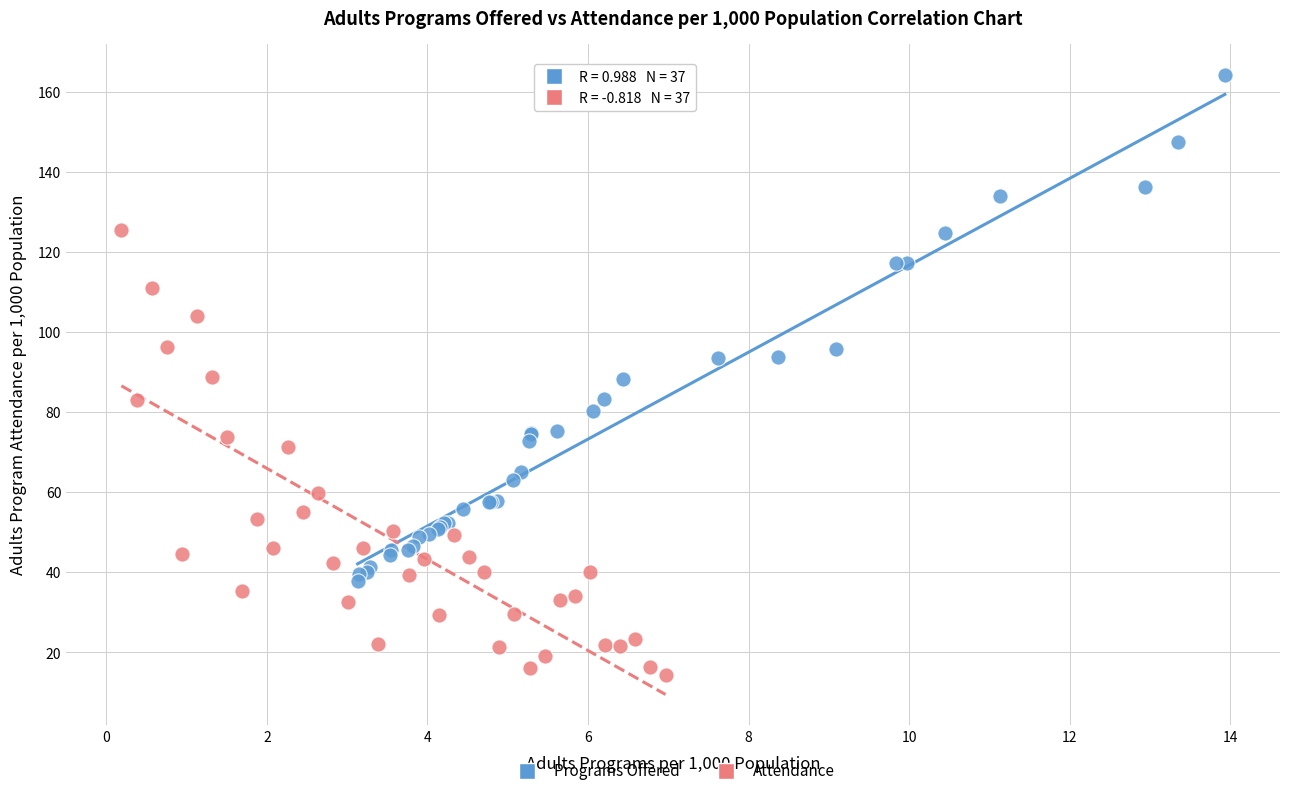

Which series contains the lowest Y value?

Attendance